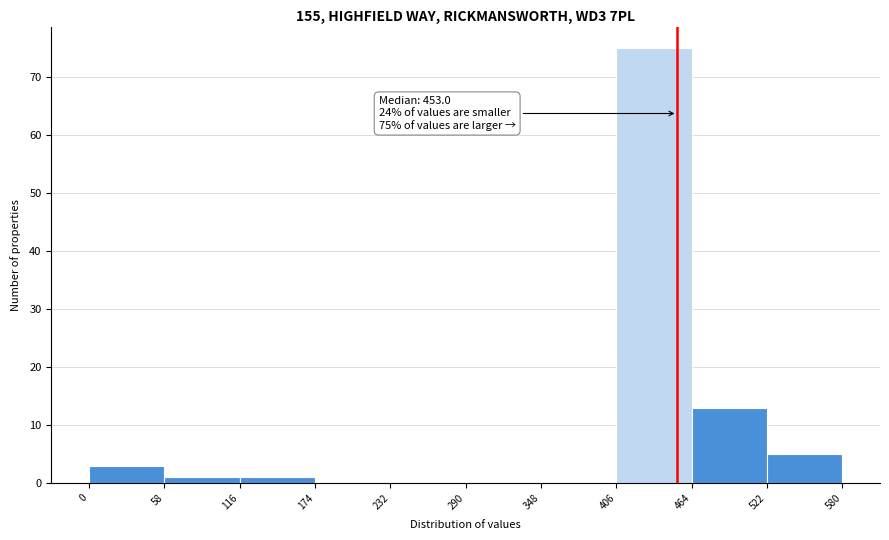

Which range on the x-axis has the tallest bar?

406 to 464